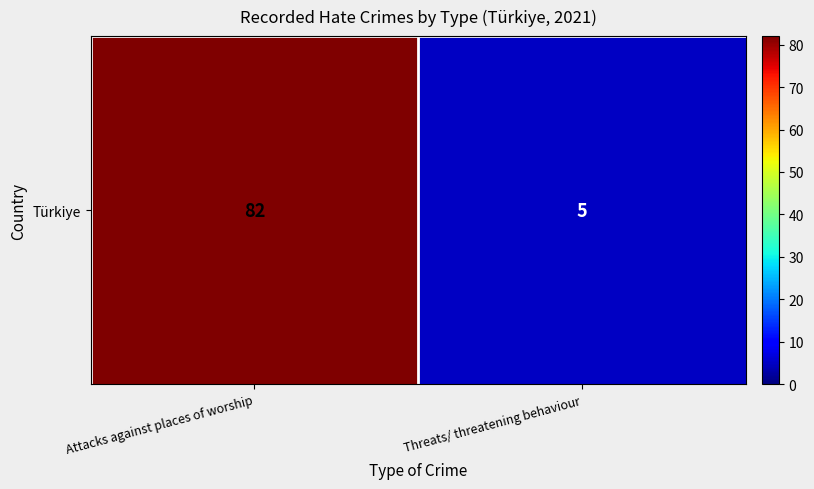

Read the value at Attacks against places of worship.

82